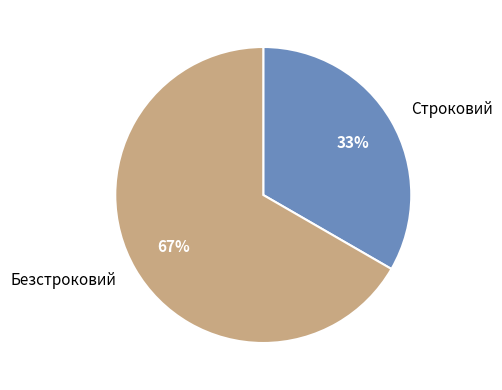

Which slice is the largest?

Безстроковий